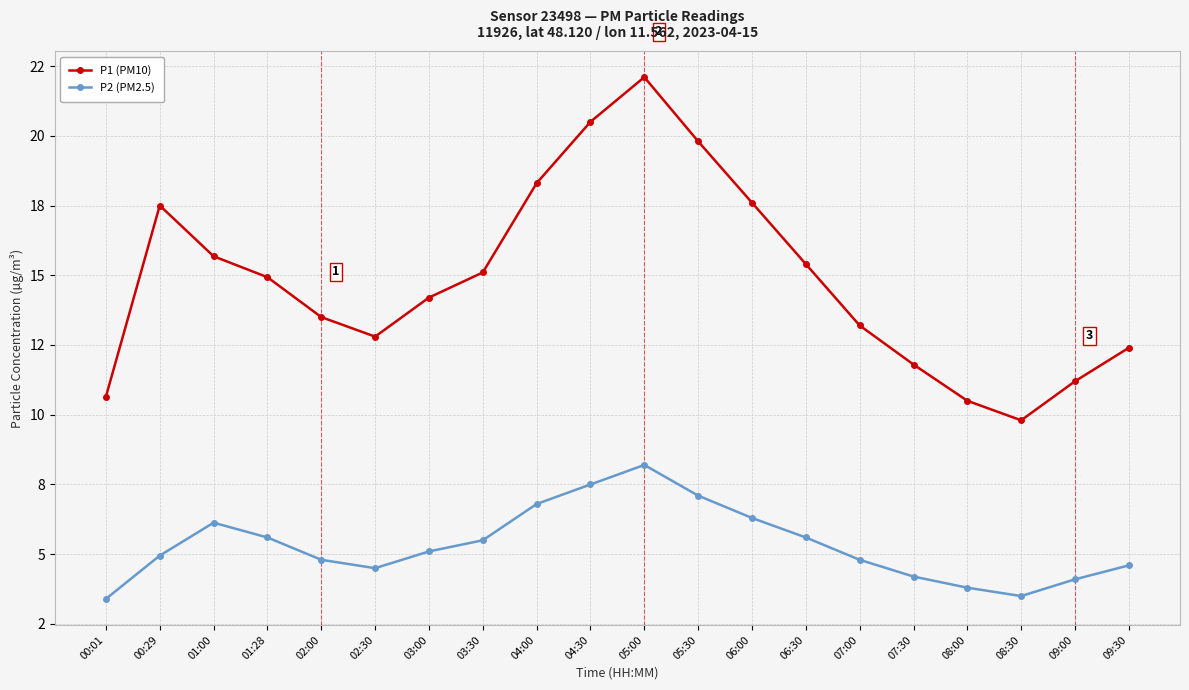

Is it true that P2 (PM2.5) equals 6.6 at 09:30?

False